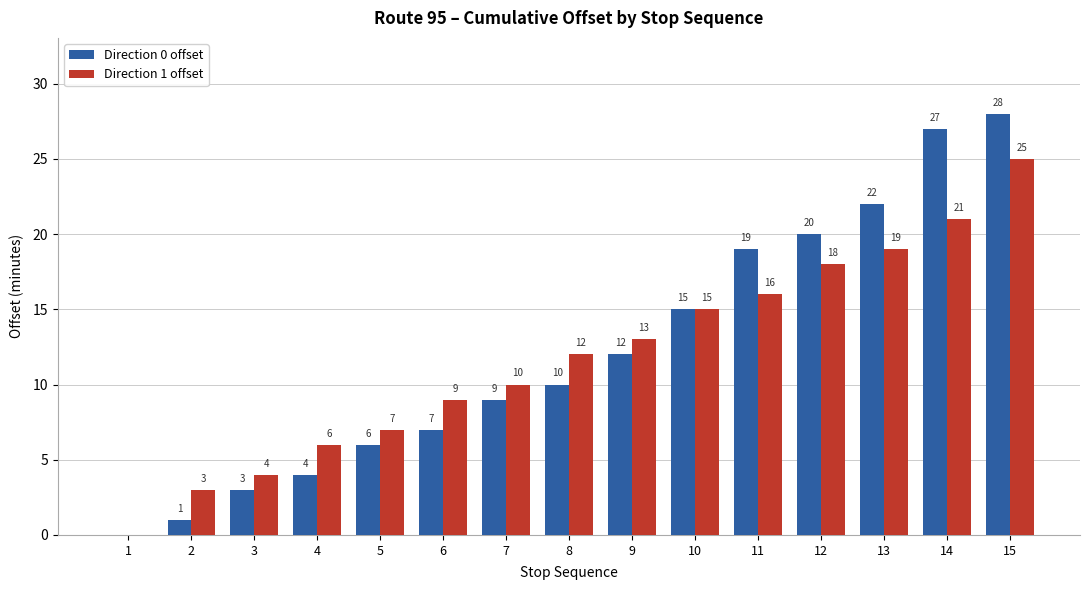

Reading right to left, extract all data points from this chart.

Direction 0 offset: 28	27	22	20	19	15	12	10	9	7	6	4	3	1	0
Direction 1 offset: 25	21	19	18	16	15	13	12	10	9	7	6	4	3	0